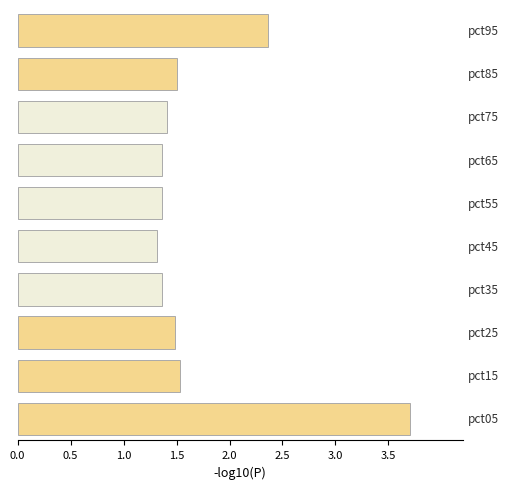

What is the smallest value displayed?

1.3